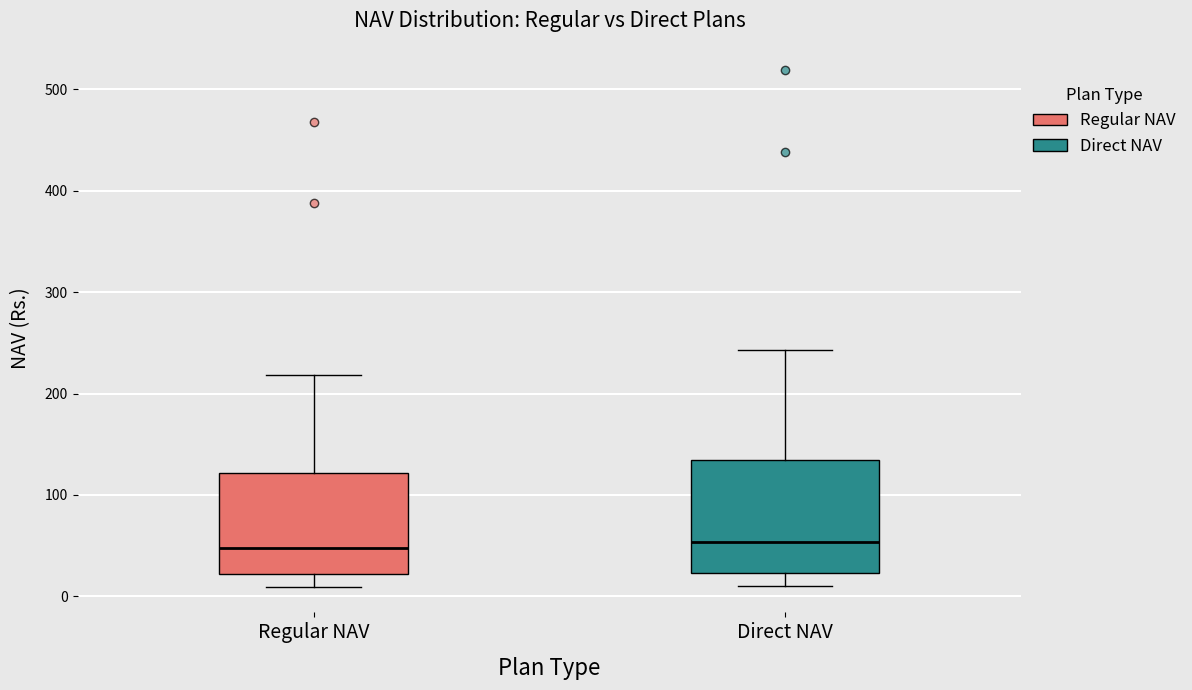

Comparing the boxes themselves (not the whiskers), which one is the tallest?

Direct NAV